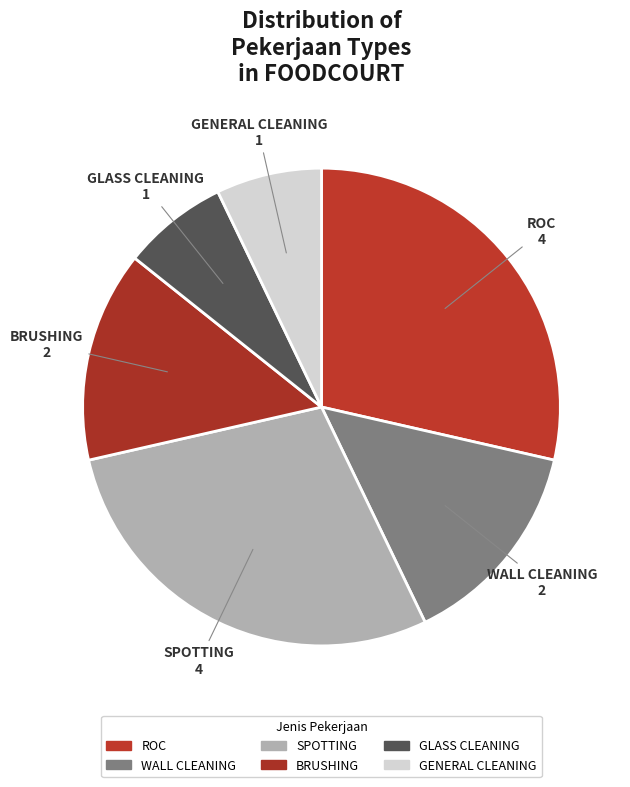

Count the number of slices in the pie.

6